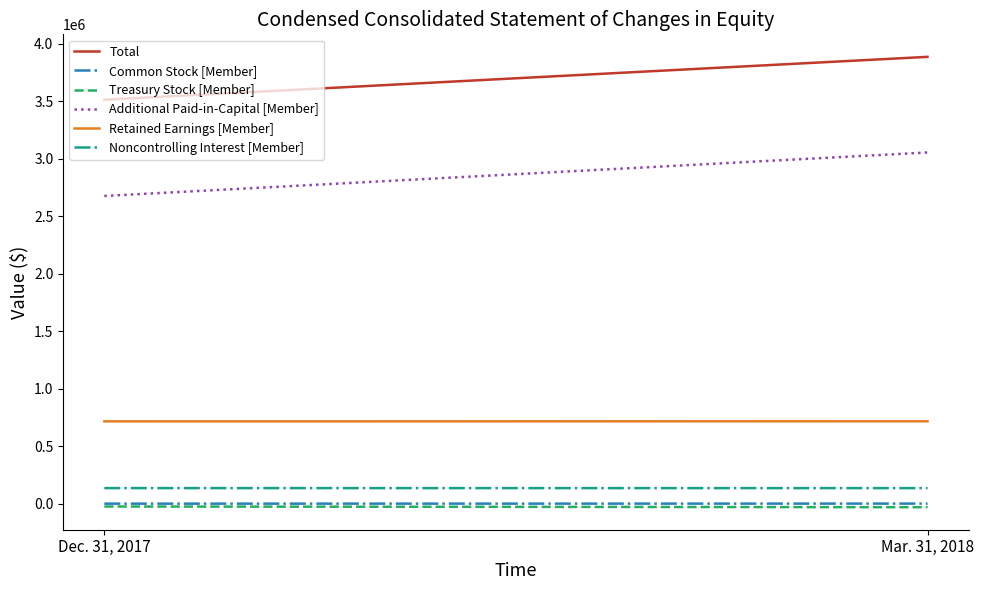

List the labels in order of Total value, largest first.

Mar. 31, 2018, Dec. 31, 2017